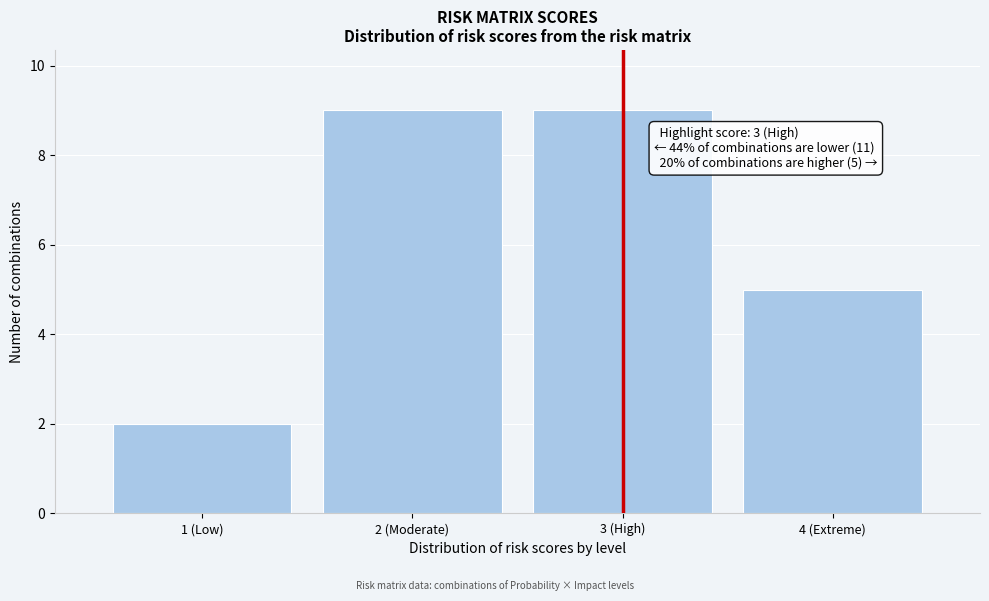

Reading left to right, transcribe all the data shown in this chart.

1 (Low)=2	2 (Moderate)=9	3 (High)=9	4 (Extreme)=5